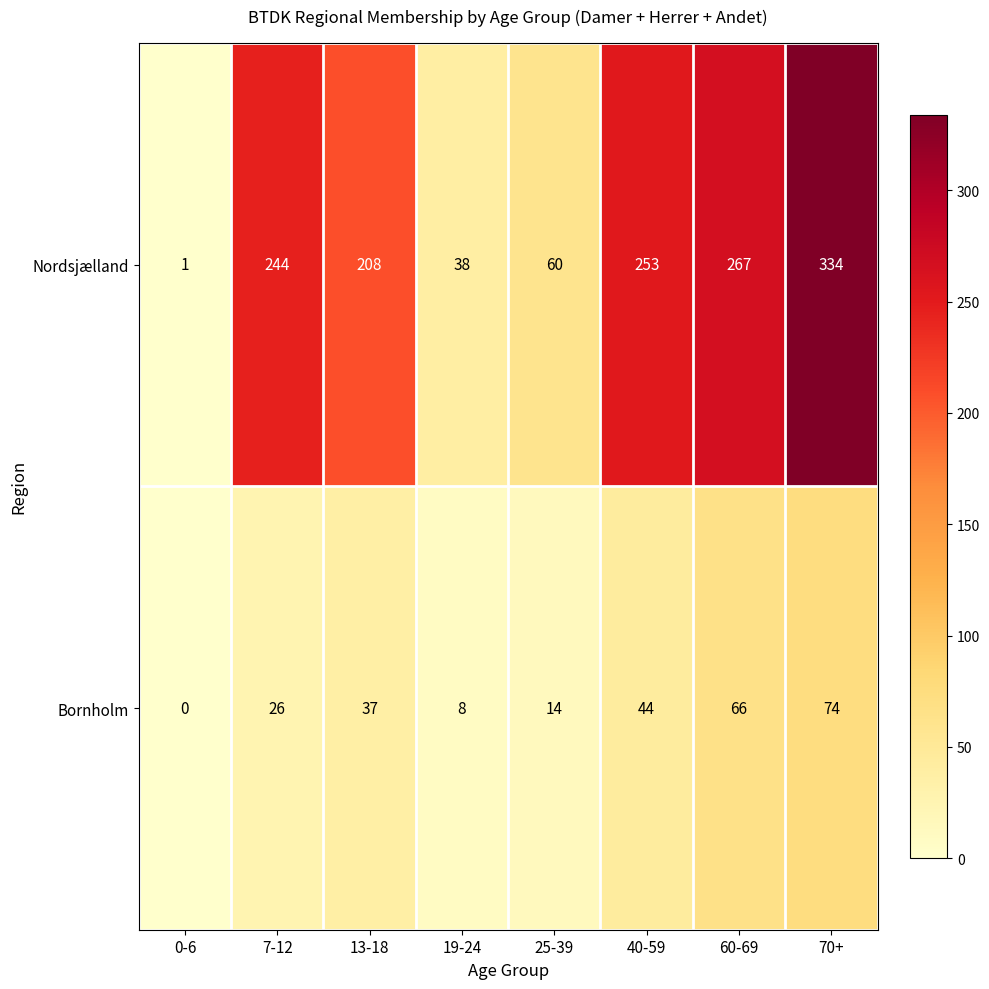

What is the sum of the Bornholm values at 40-59 and 60-69?

110